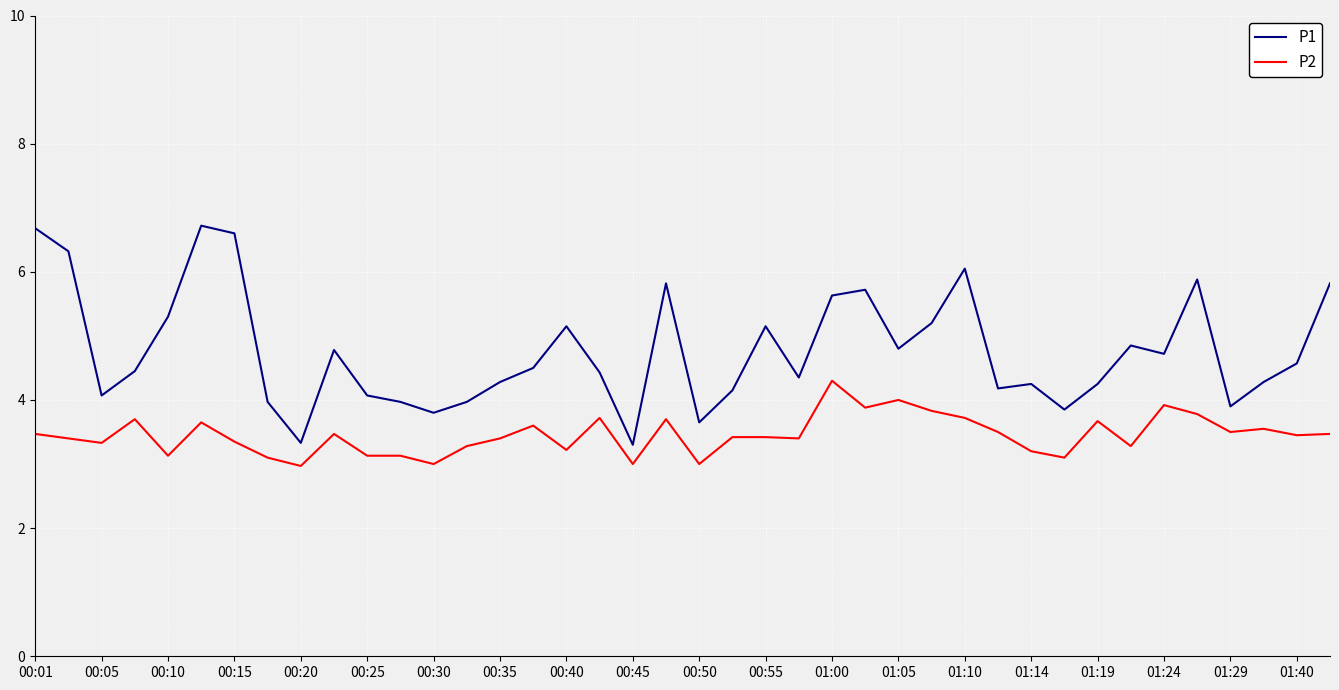

What is the difference between the maximum and minimum values in the P1 series?

3.4